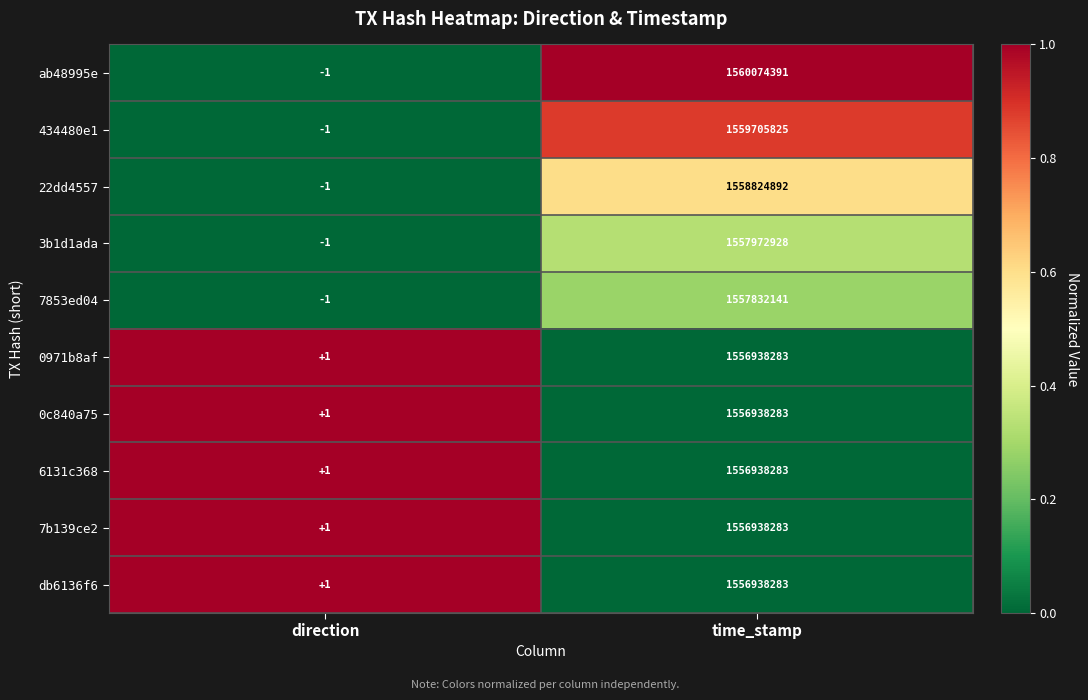

The value of 0c840a75 at time_stamp is 412736077. True or false?

False